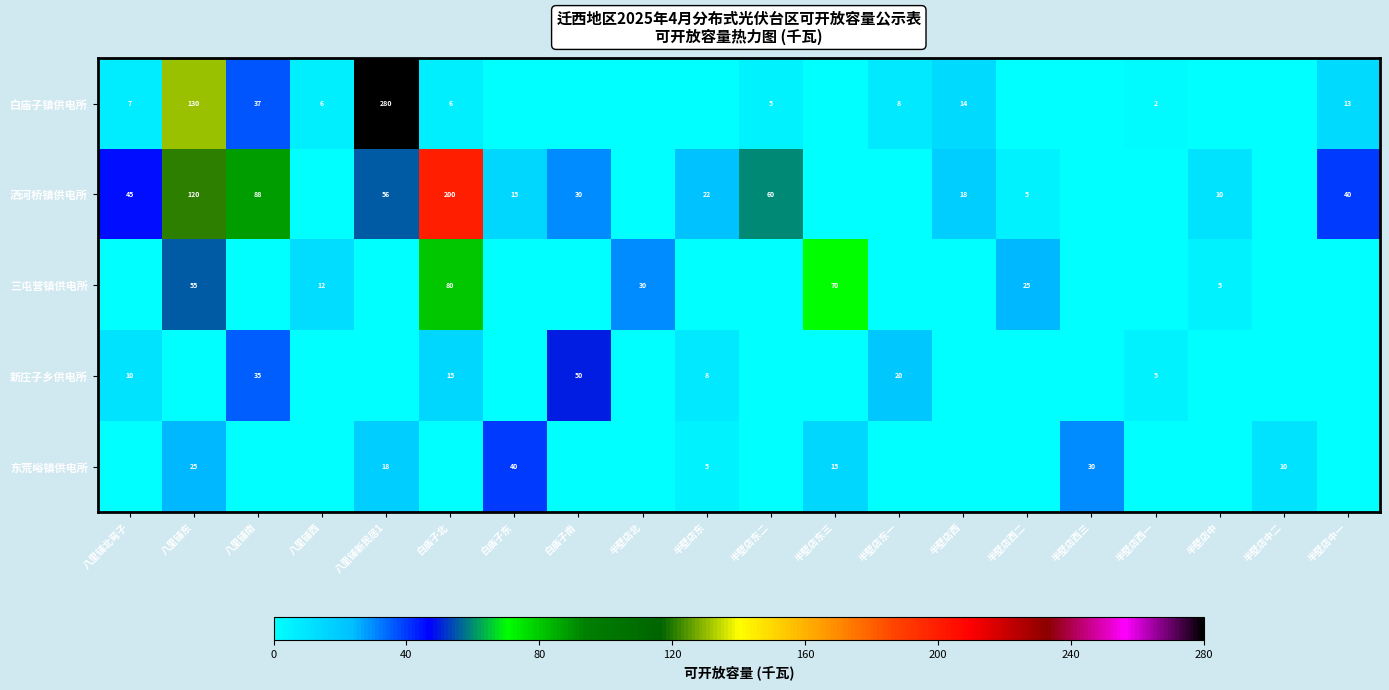

The value of 白庙子镇供电所 at 半壁店中一 is 13. True or false?

True